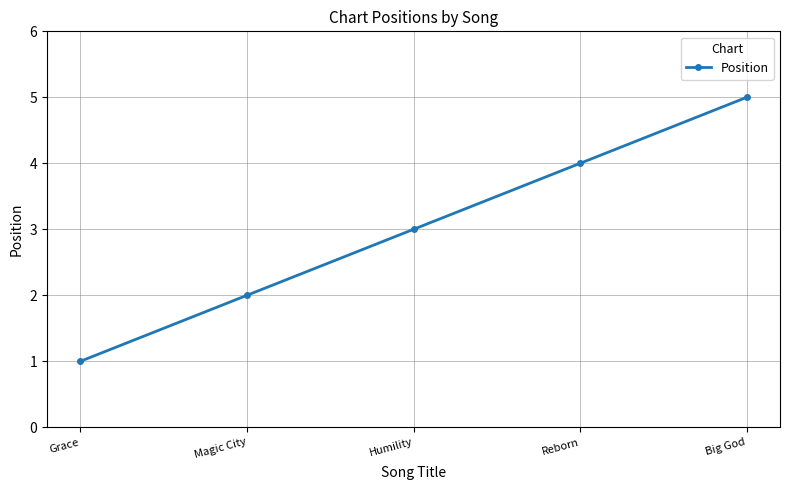

How many data points does each series have?

5